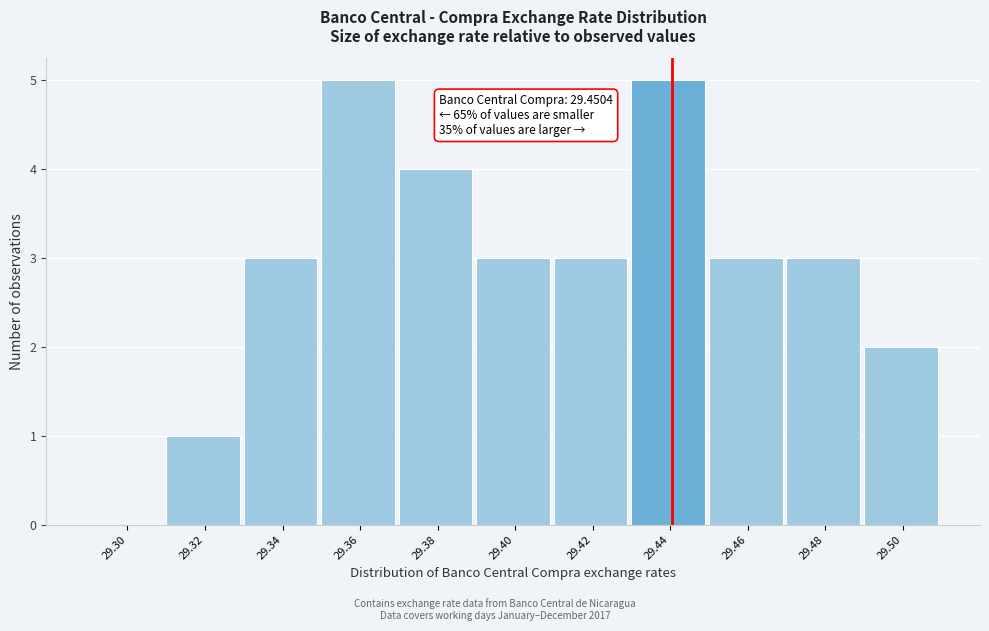

Reading left to right, extract all data points from this chart.

29.30=0	29.32=1	29.34=3	29.36=5	29.38=4	29.40=3	29.42=3	29.44=5	29.46=3	29.48=3	29.50=2